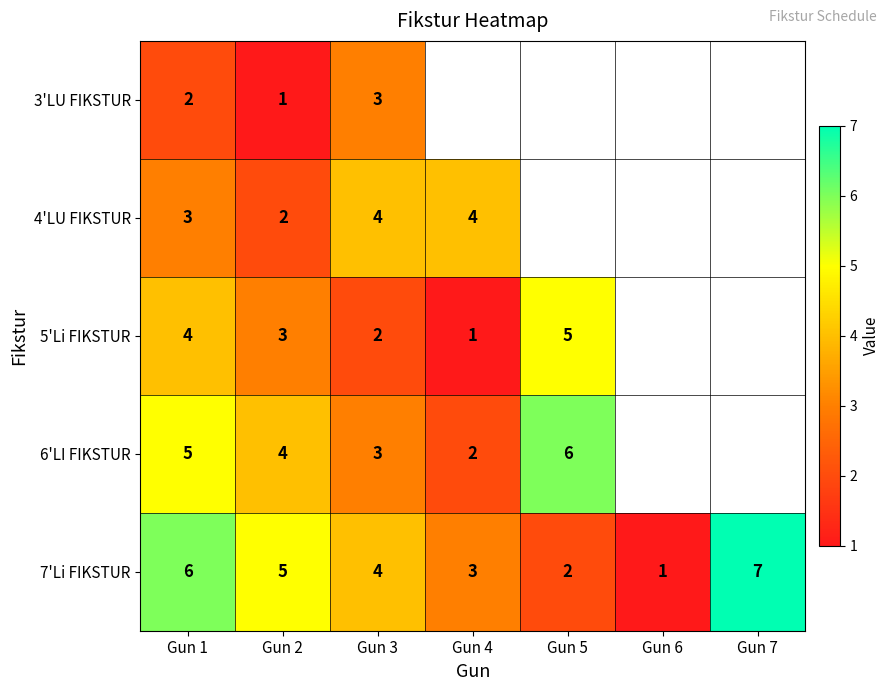

The value of 3'LU FIKSTUR at Gun 3 is 5. True or false?

False